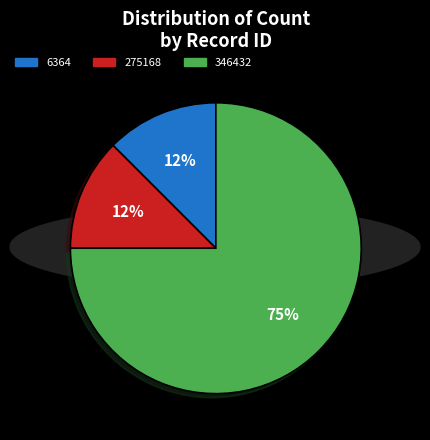

True or false: 275168 accounts for 25% of the total.

False